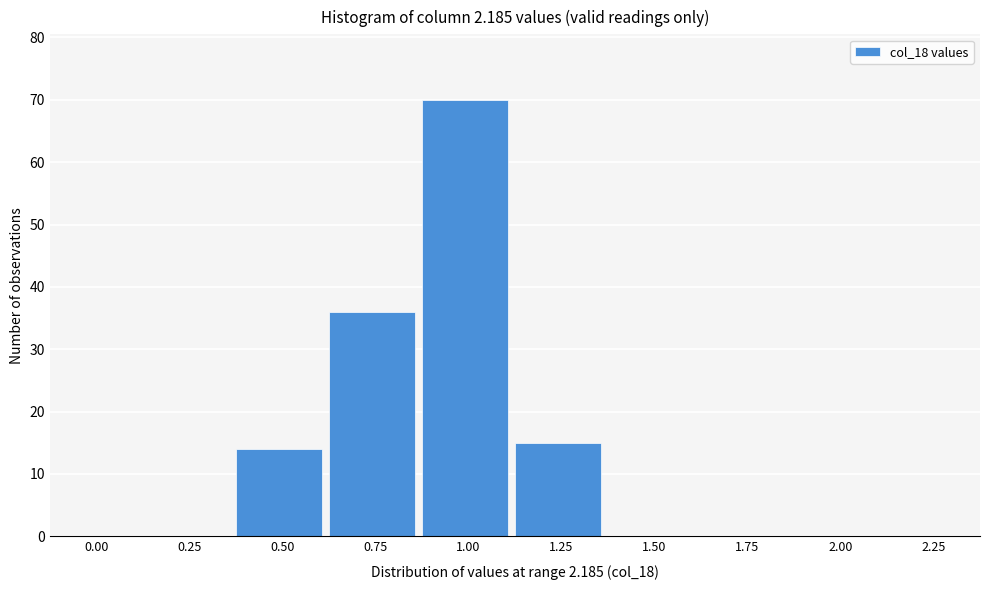

Reading left to right, extract all data points from this chart.

0.00=0	0.25=0	0.50=14	0.75=36	1.00=70	1.25=15	1.50=0	1.75=0	2.00=0	2.25=0